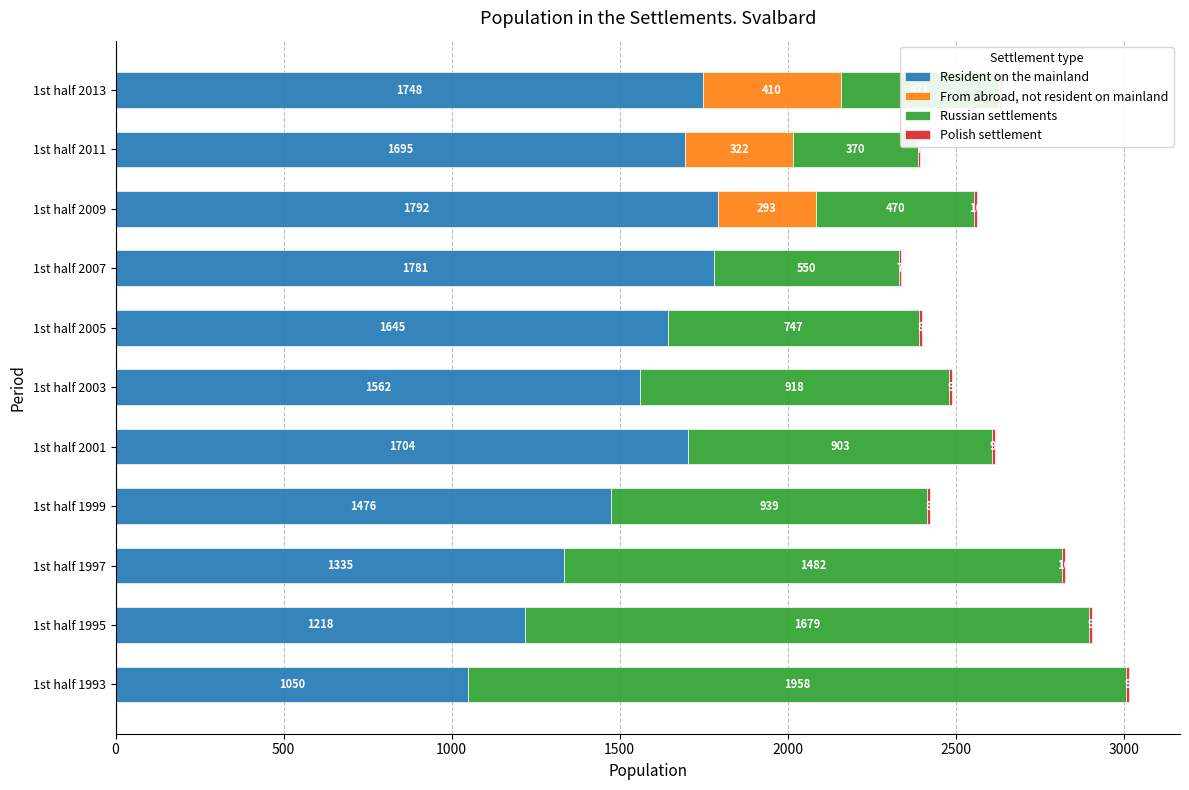

What is the highest value of the Resident on the mainland series?

1792